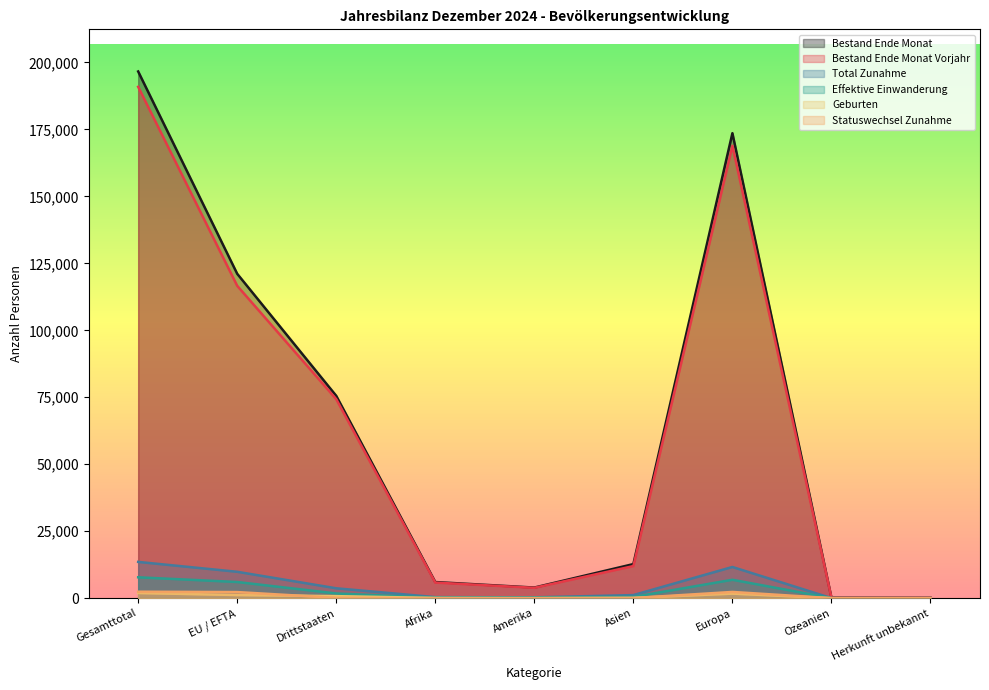

At which label does Geburten first exceed 113?

Gesamttotal